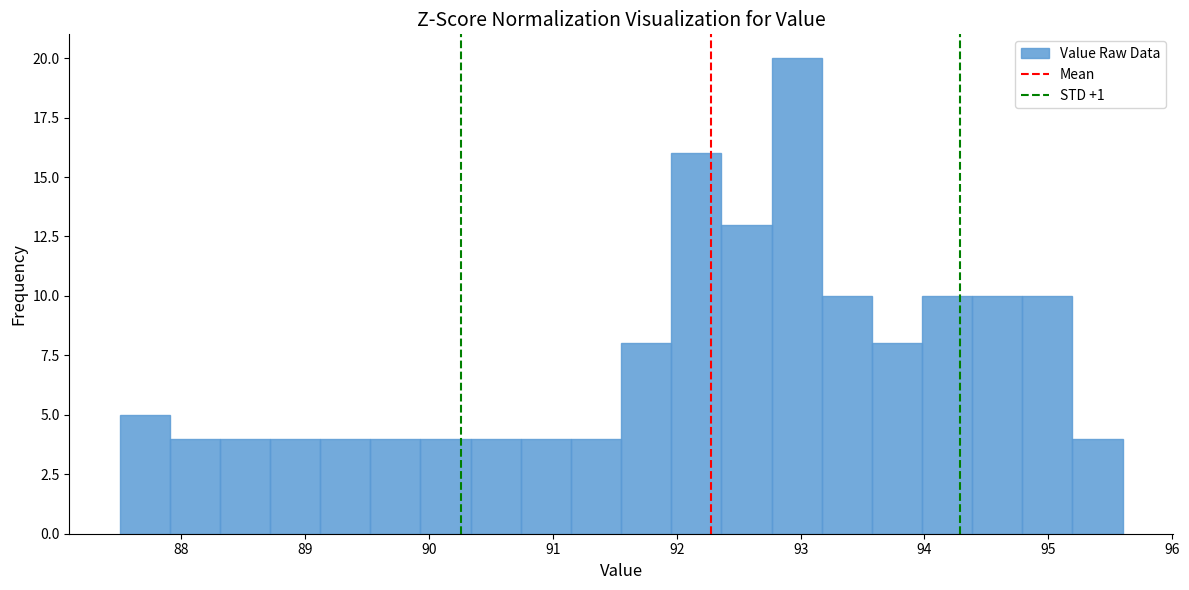

Reading left to right, transcribe this chart: for each bar, give the range it covers on the x-axis and its height. Neither the bar edges nor the heights are printed on the chart, so give them approximately, as read against the axes.

87.5 to 87.9: 5
87.9 to 88.3: 4
88.3 to 88.7: 4
88.7 to 89.1: 4
89.1 to 89.5: 4
89.5 to 89.9: 4
89.9 to 90.3: 4
90.3 to 90.7: 4
90.7 to 91.1: 4
91.1 to 91.6: 4
91.6 to 92.0: 8
92.0 to 92.4: 16
92.4 to 92.8: 13
92.8 to 93.2: 20
93.2 to 93.6: 10
93.6 to 94.0: 8
94.0 to 94.4: 10
94.4 to 94.8: 10
94.8 to 95.2: 10
95.2 to 95.6: 4